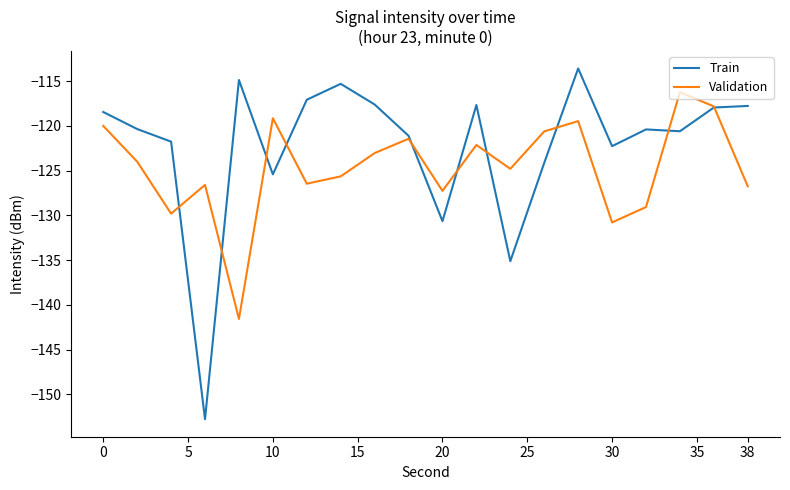

List the series in order of their peak value, highest first.

Train, Validation